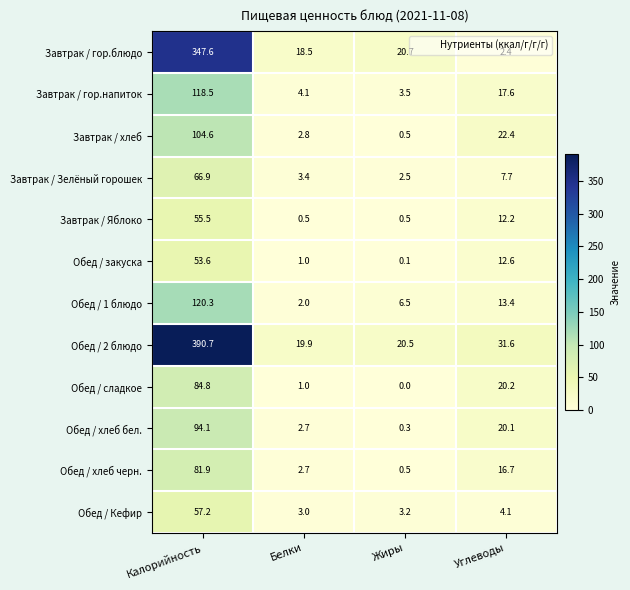

Which series has the widest spread of values?

Обед / 2 блюдо